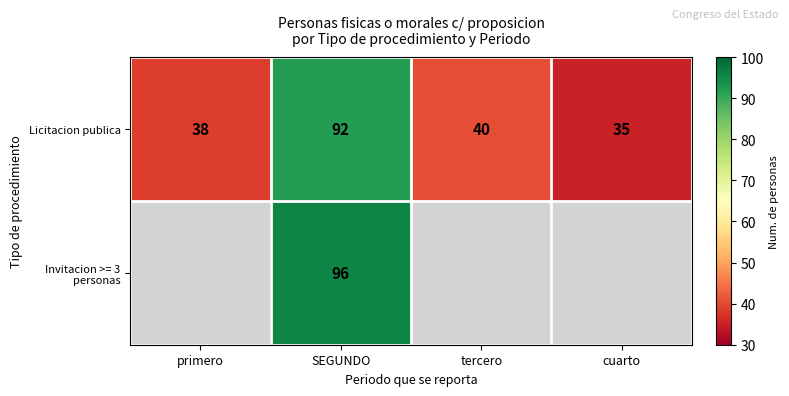

What is the sum of all Licitacion publica values?

205.0